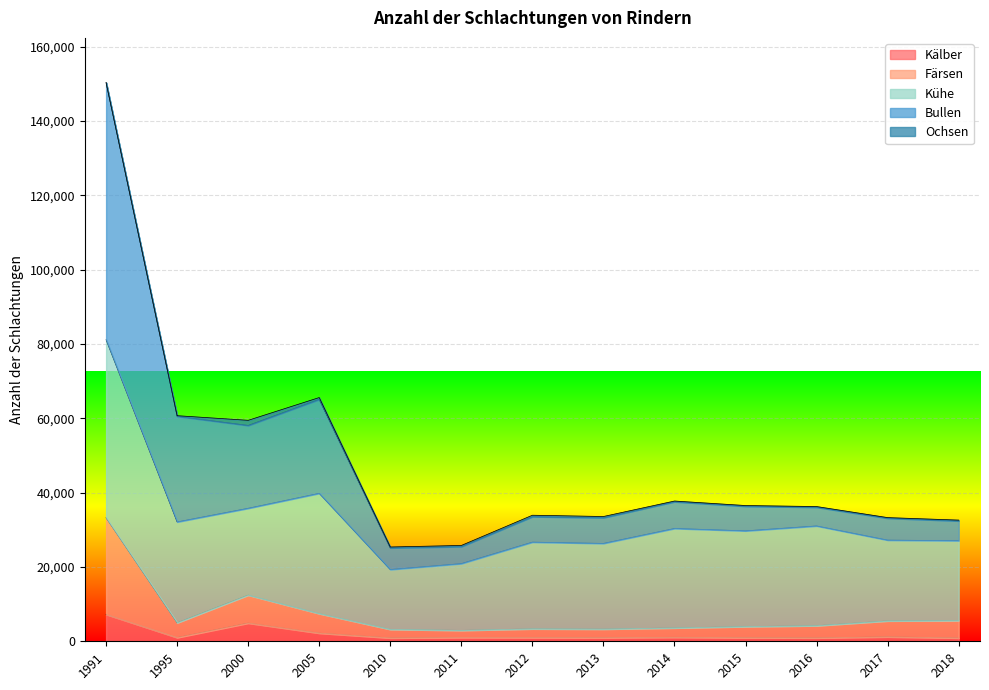

At which category is the sum across all series the highest?

1991